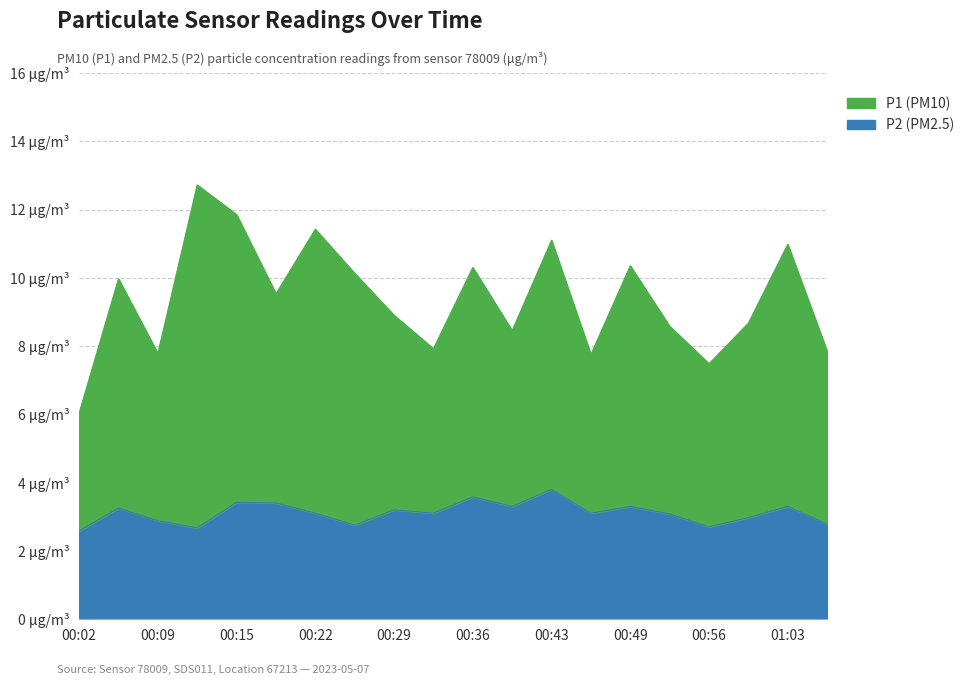

What is the difference between the second highest and minimum values in the P2 series?

1.0